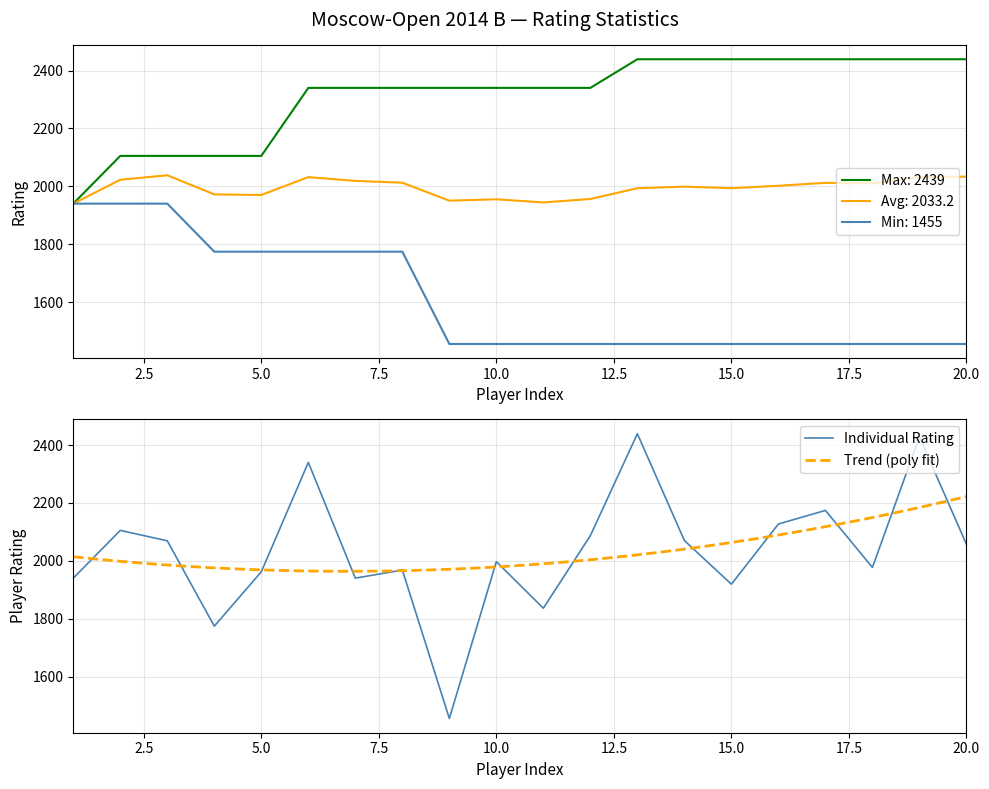

What value does the Min Rating series have at 13?

1455